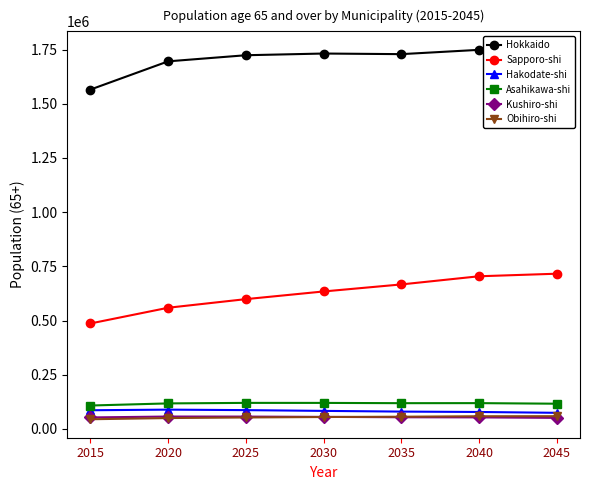

What is the maximum value for Hakodate-shi?

89036